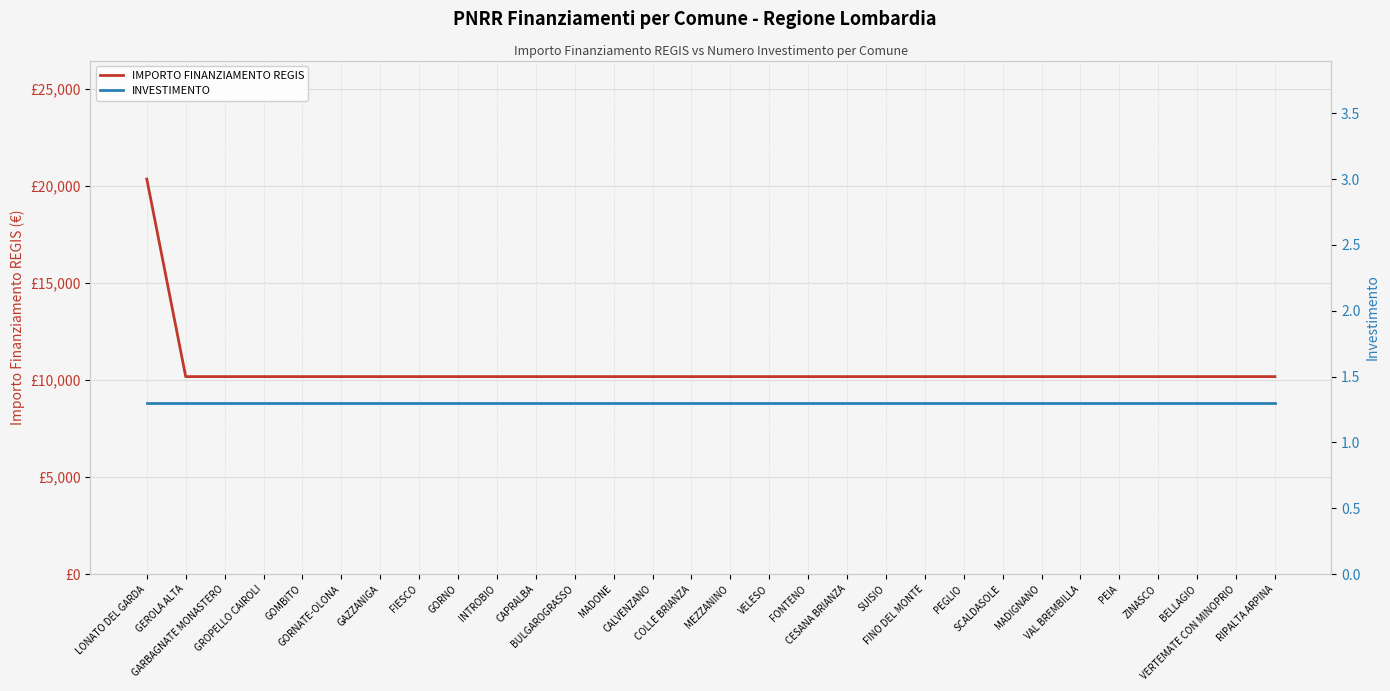

What is the spread (max minus min) of values at BULGAROGRASSO?

10170.7